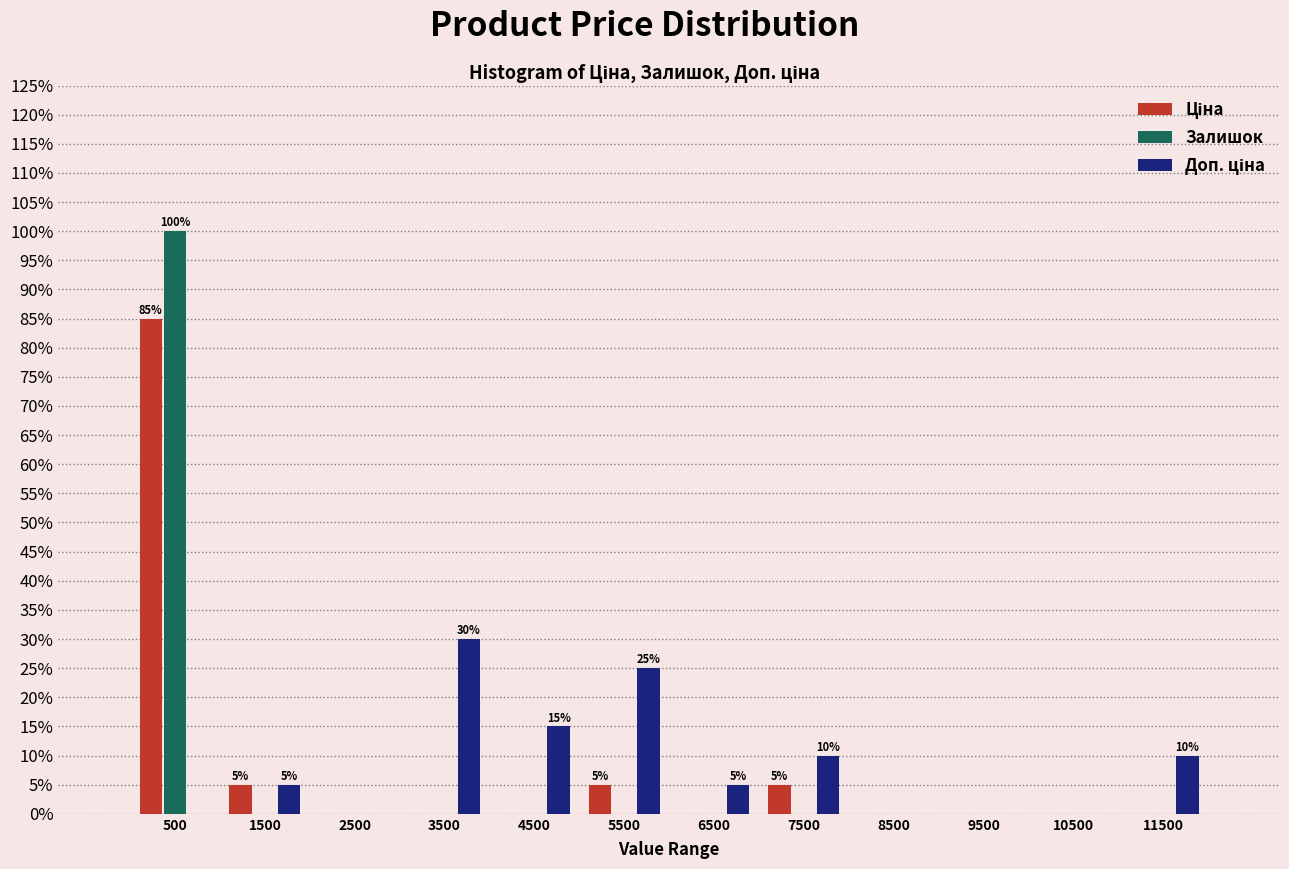

In the Ціна series, which range on the x-axis has the tallest bar?

0 to 1000